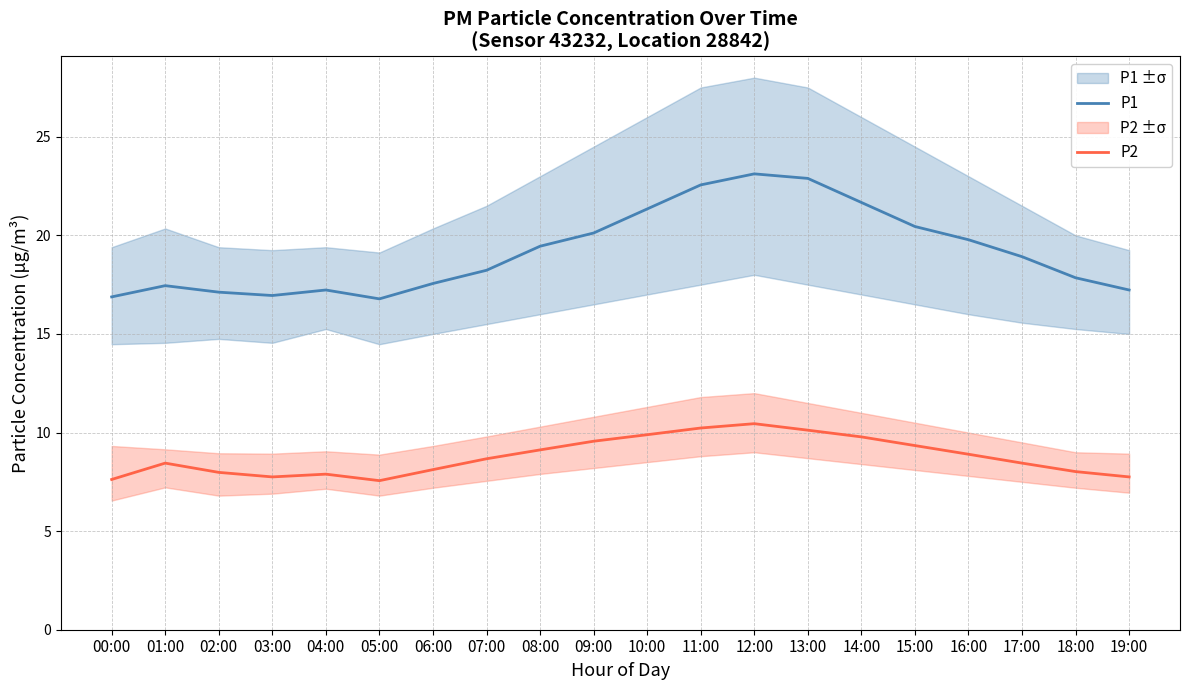

What is the difference between the second highest and second lowest values in the P2 series?

2.6